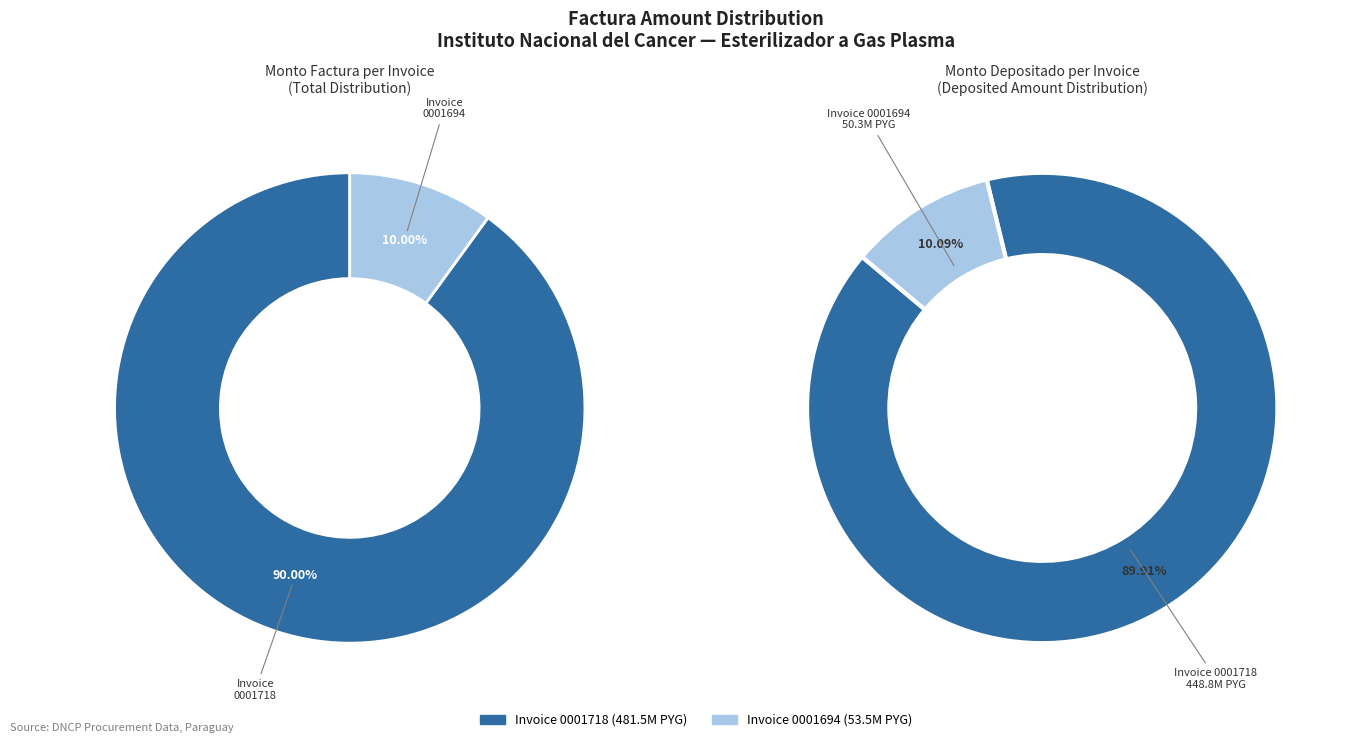

Rank the categories by value from lowest to highest.

001-001-0001694, 001-001-0001718